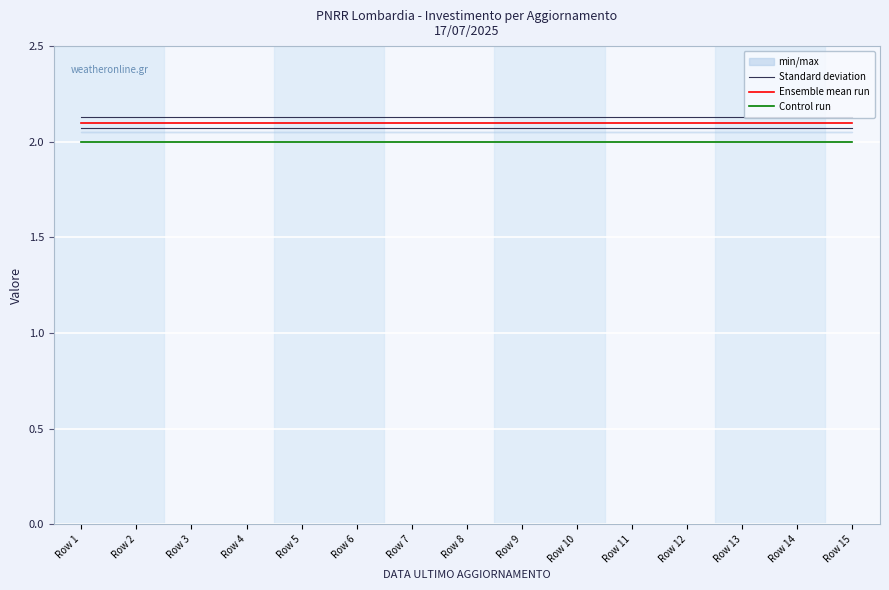

List the series in order of their overall mean, lowest first.

Control run, Ensemble mean run, Standard deviation